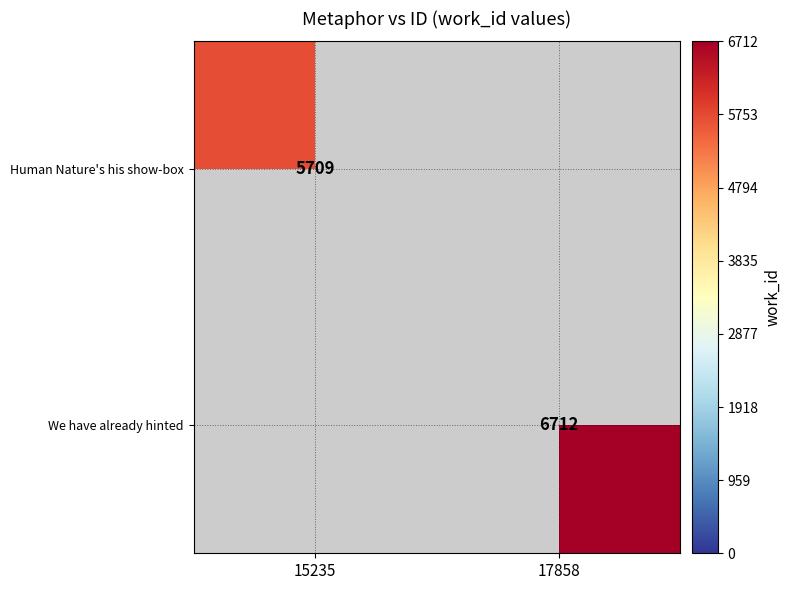

Is it true that We have already hinted equals 6712 at 17858?

True